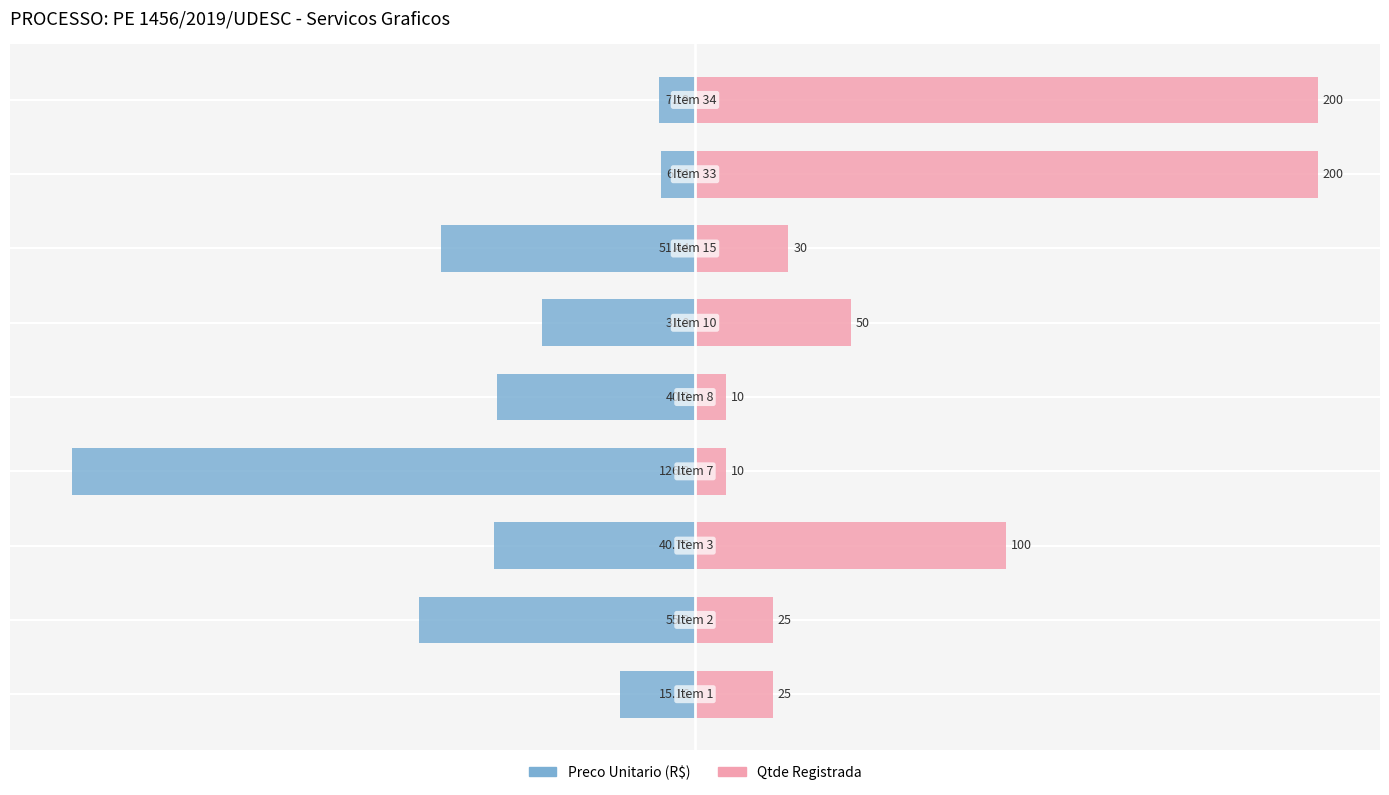

Between 8 and 0, which is larger?

8